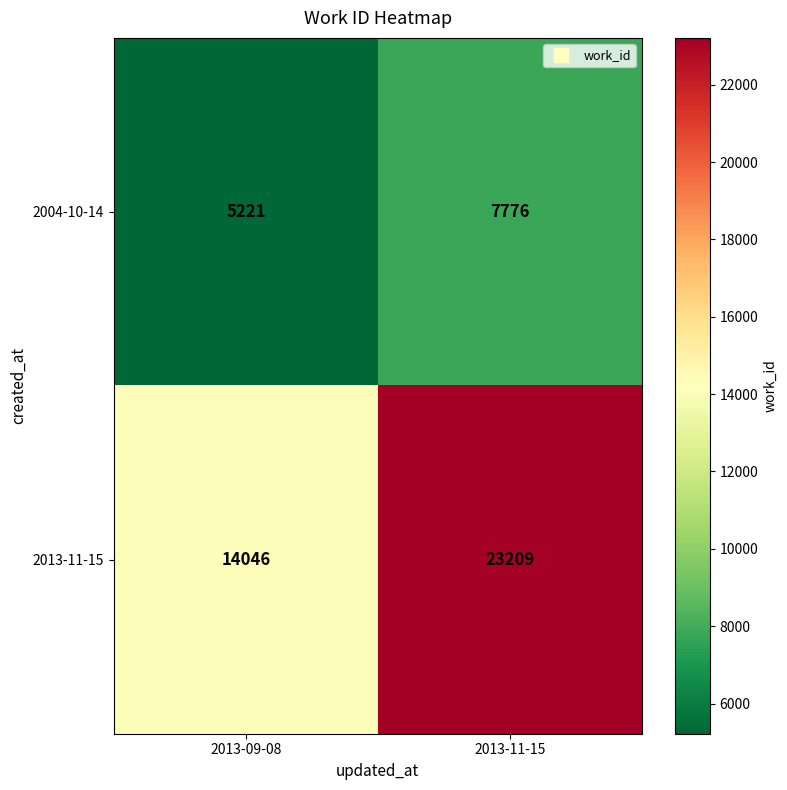

Rank the series at 2013-09-08 from highest to lowest value.

2013-11-15, 2004-10-14